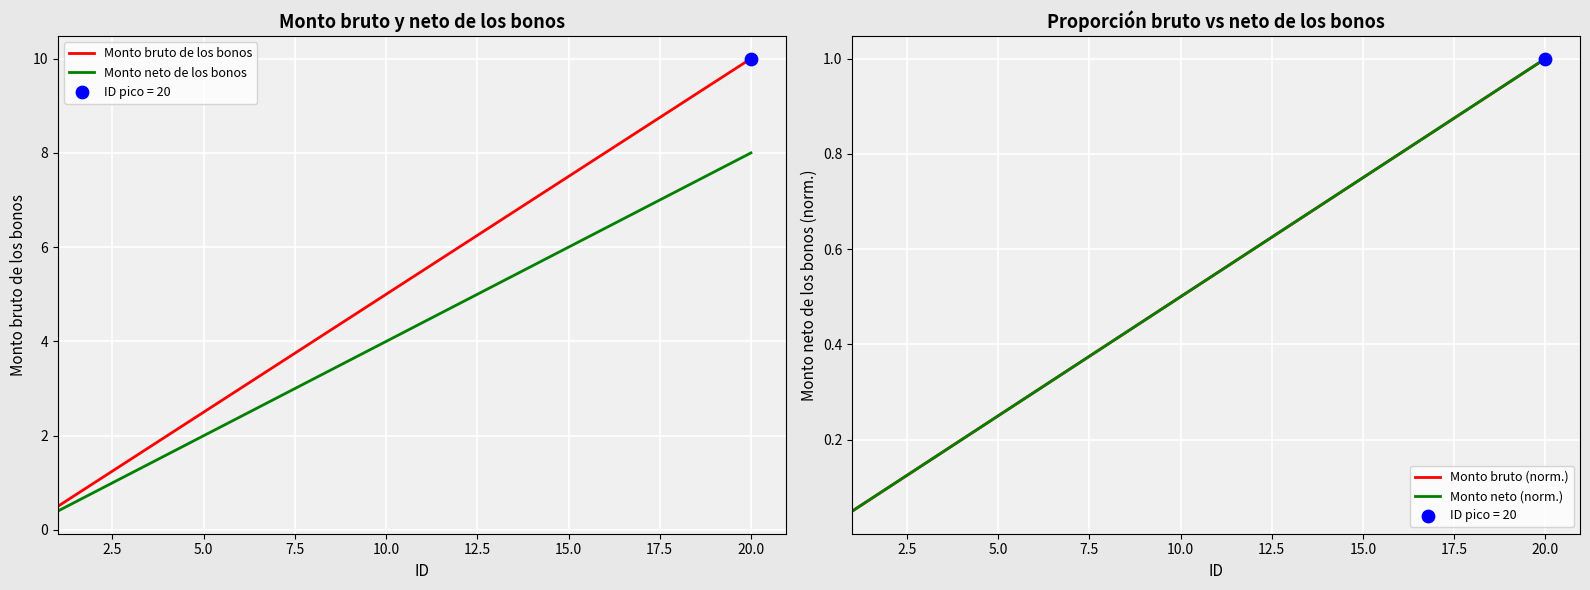

Which series reaches the minimum Y coordinate?

Monto bruto (norm.)